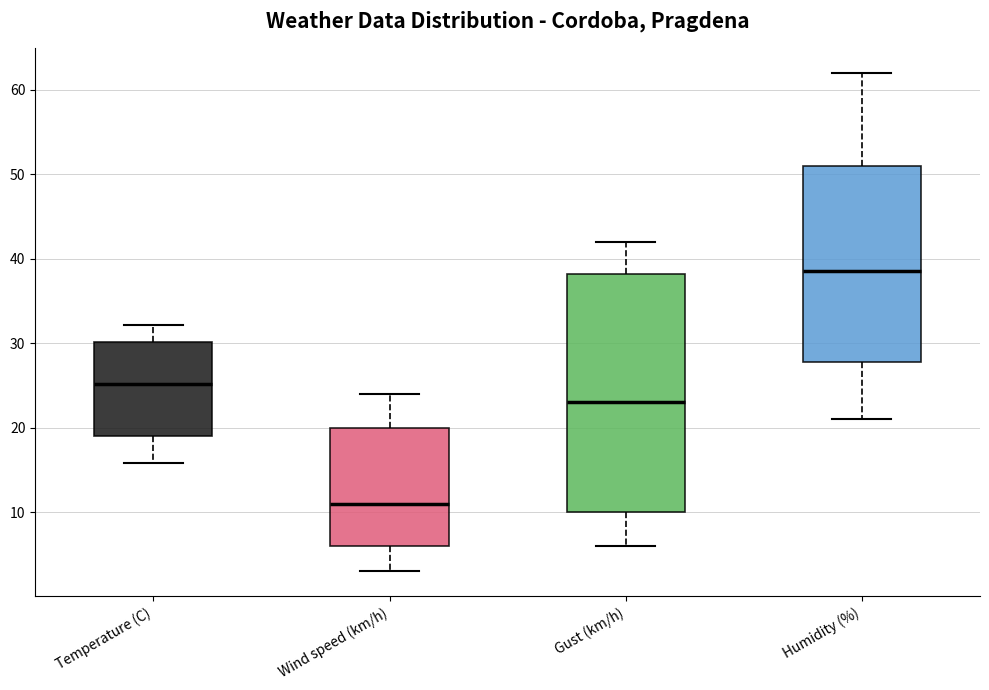

Where does the lower whisker of the box for Gust (km/h) end on the y-axis? The values are not printed on the chart, so give them approximately, as read against the axis.

6